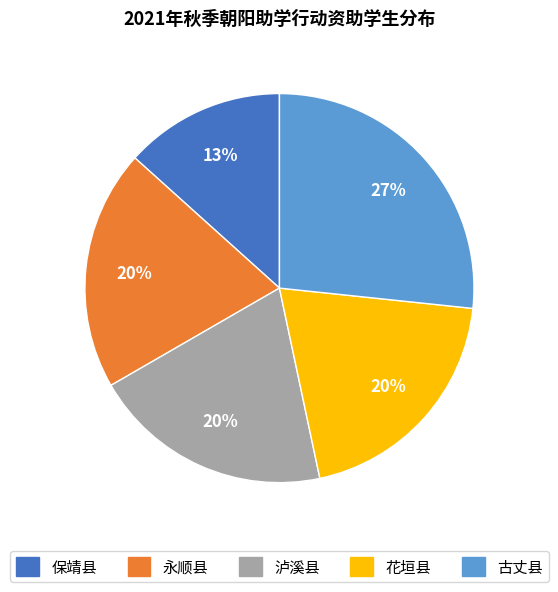

The 古丈县 slice represents 41% of the pie. True or false?

False